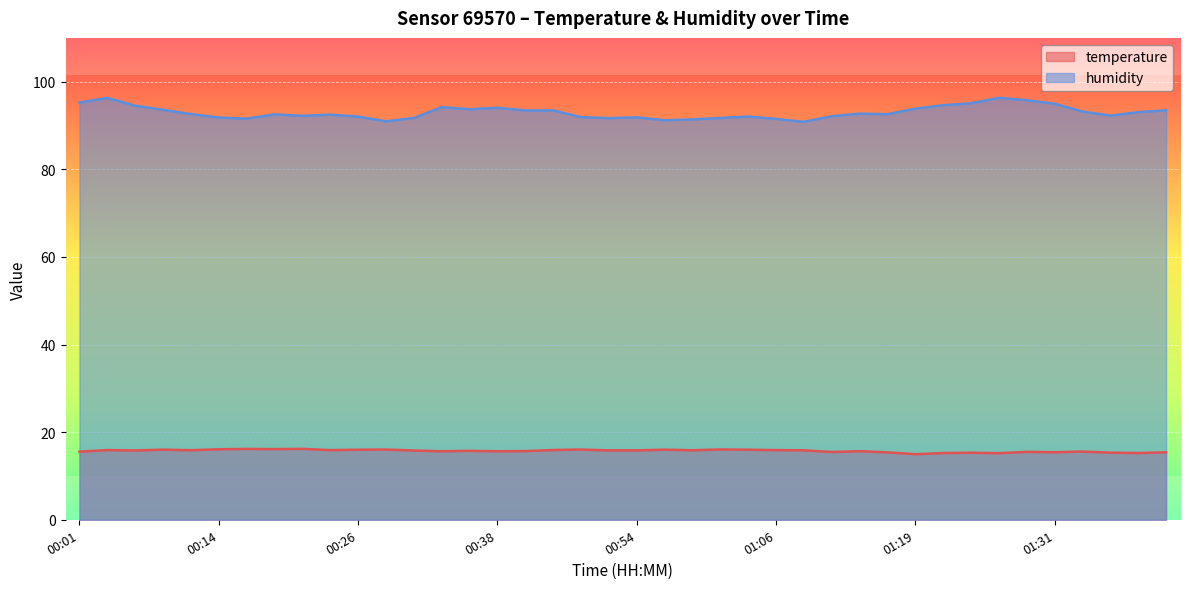

What is the difference between the highest and lowest values at 00:26?

76.0